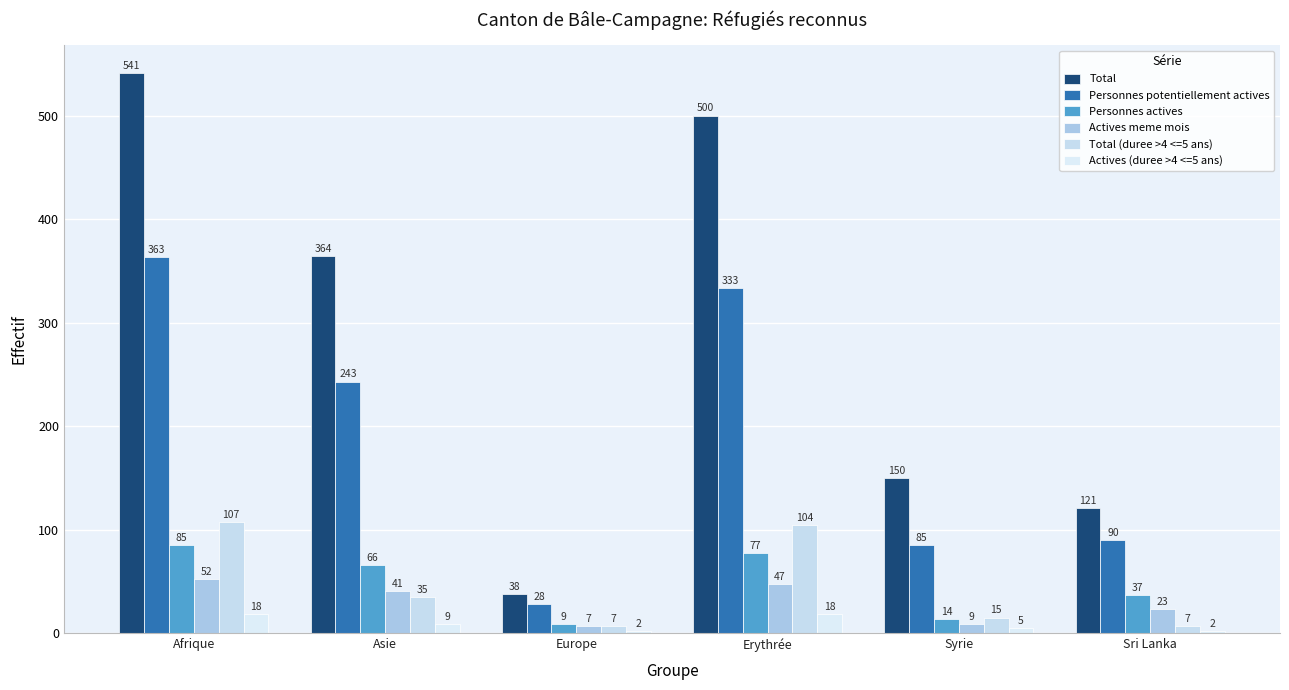

Rank the series by their maximum value, from highest to lowest.

Total, Personnes potentiellement actives, Total (duree >4 <=5 ans), Personnes actives, Actives meme mois, Actives (duree >4 <=5 ans)